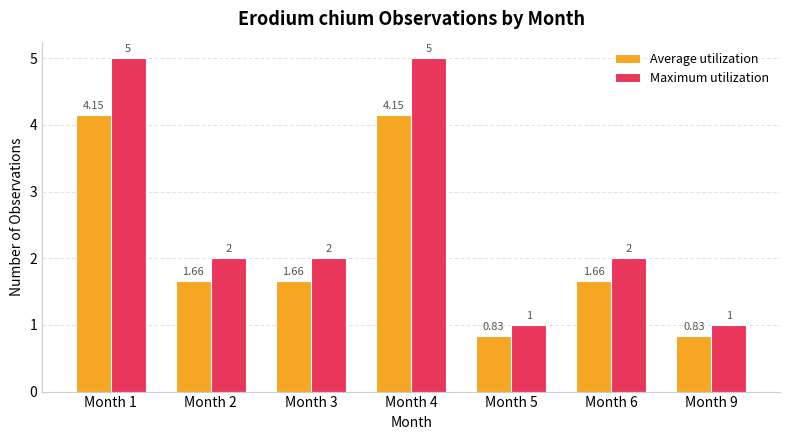

Rank the series at Month 4 from highest to lowest value.

Maximum utilization, Average utilization